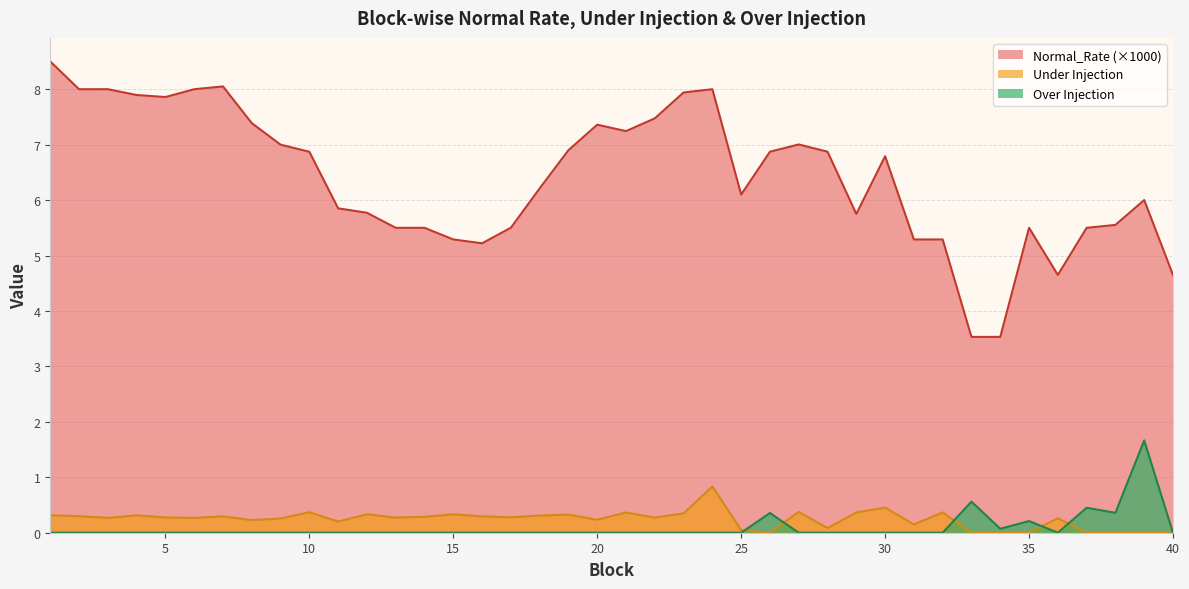

True or false: Under Injection has more than 0 interior local peaks.

True